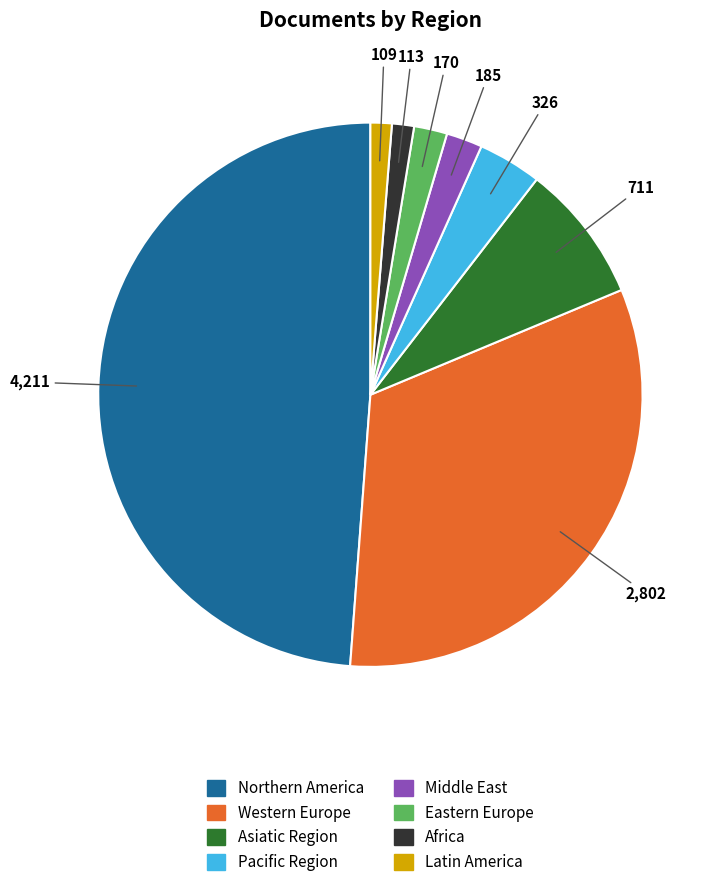

Is there any slice that represents more than half of the pie?

No